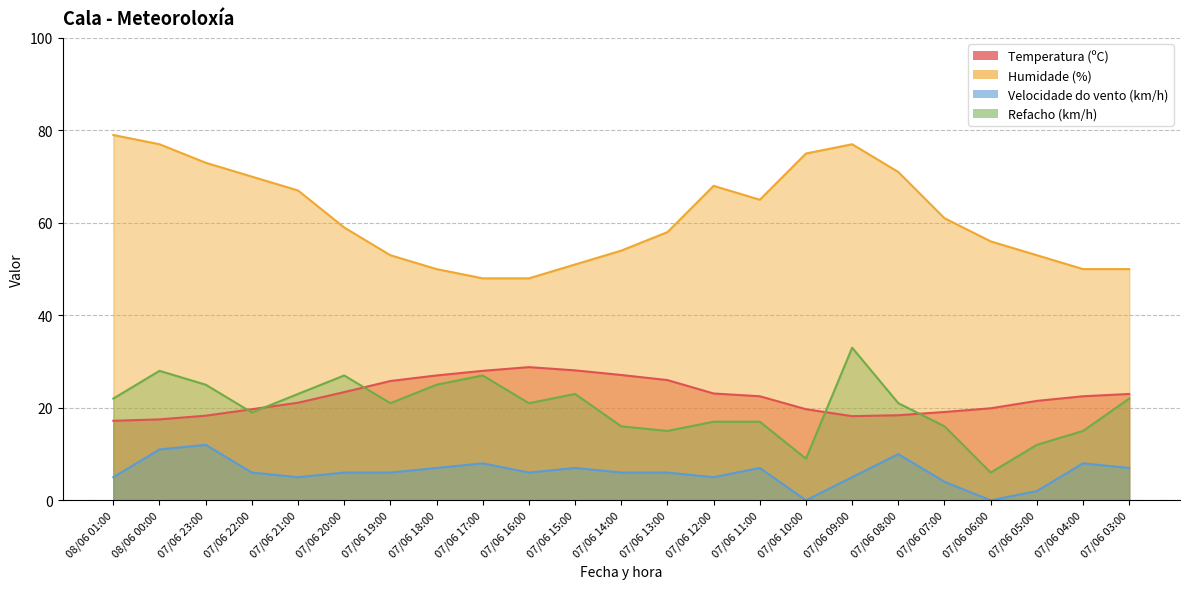

At which category is the sum across all series the highest?

08/06 00:00